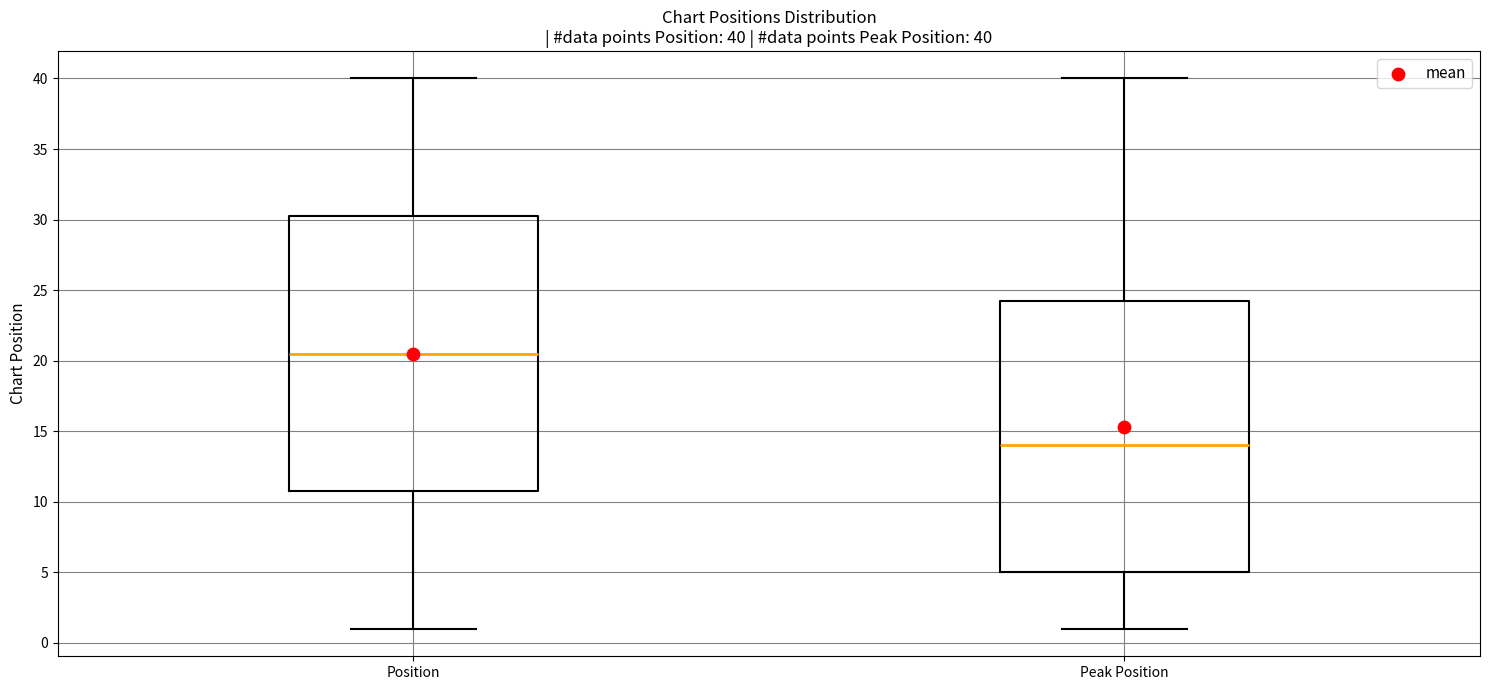

Which box's median line is the lowest?

Peak Position